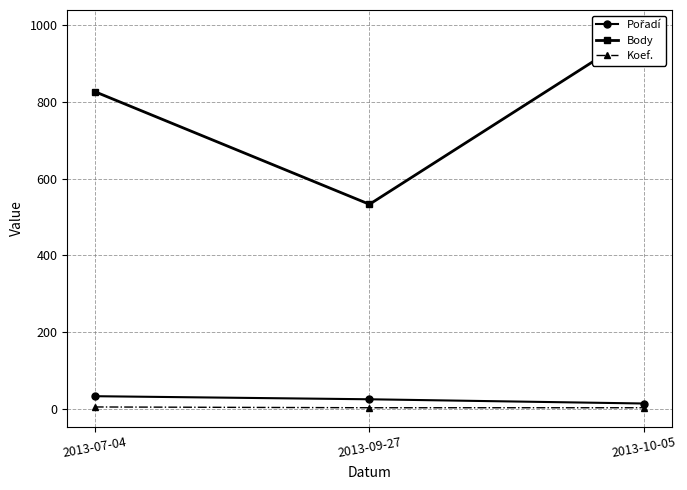

What is the label of the 3rd point from the left?

2013-10-05